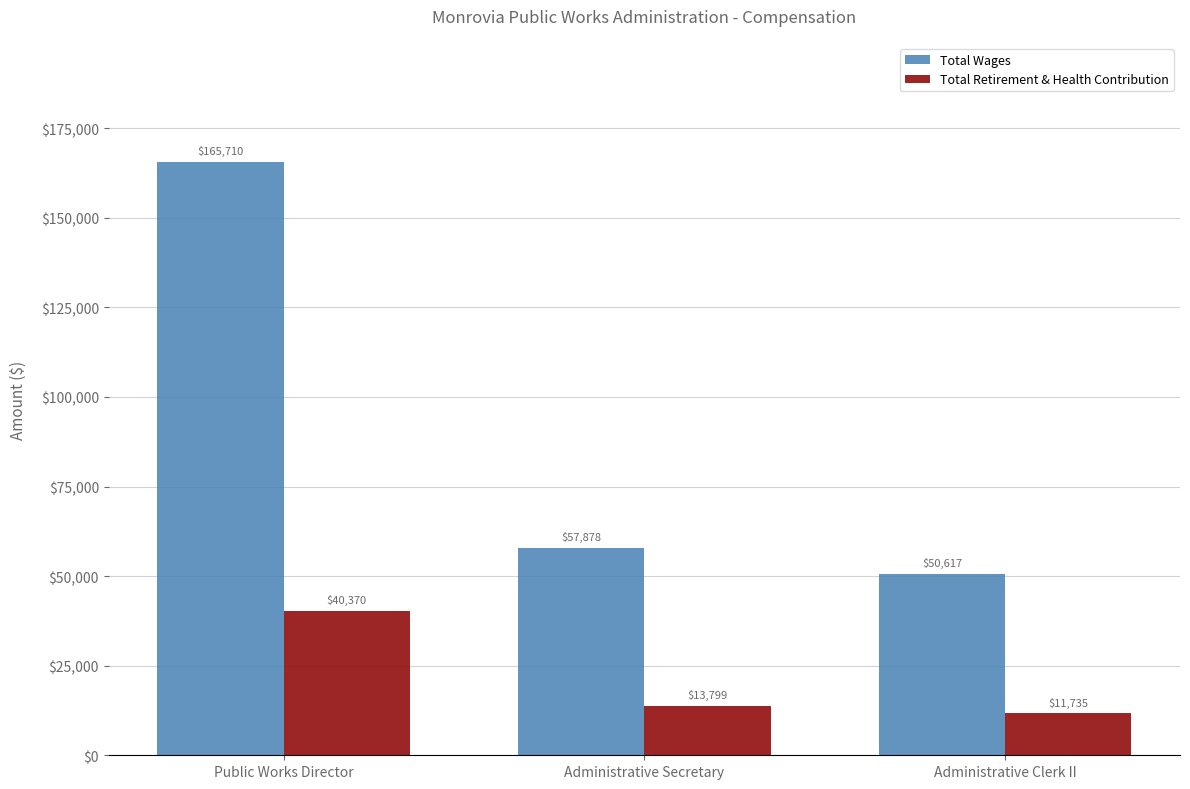

How many data points in Total Wages are less than 57878?

1